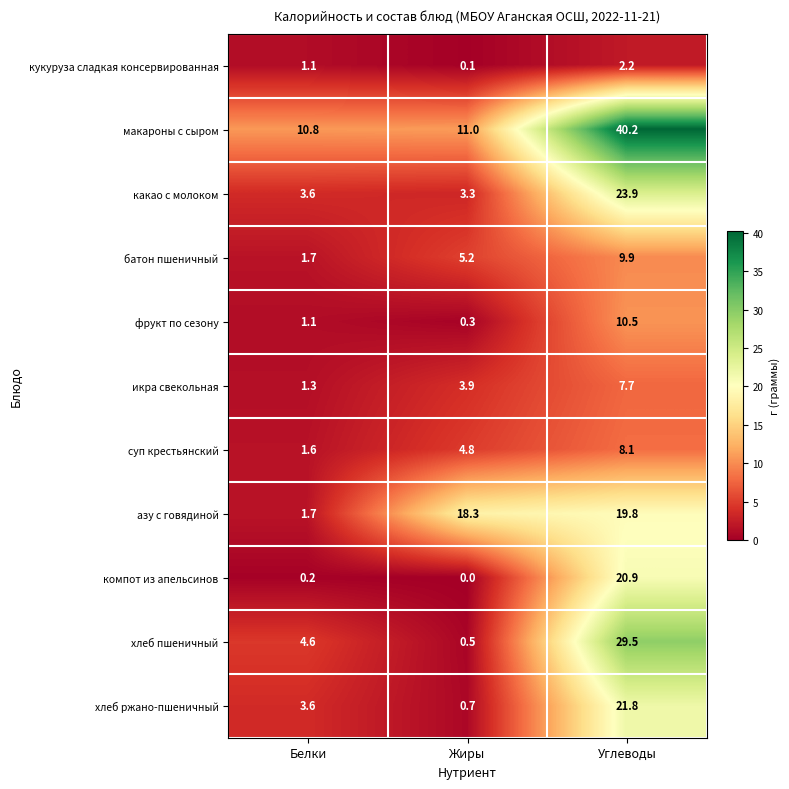

The value of компот из апельсинов at Углеводы is 20.9. True or false?

True